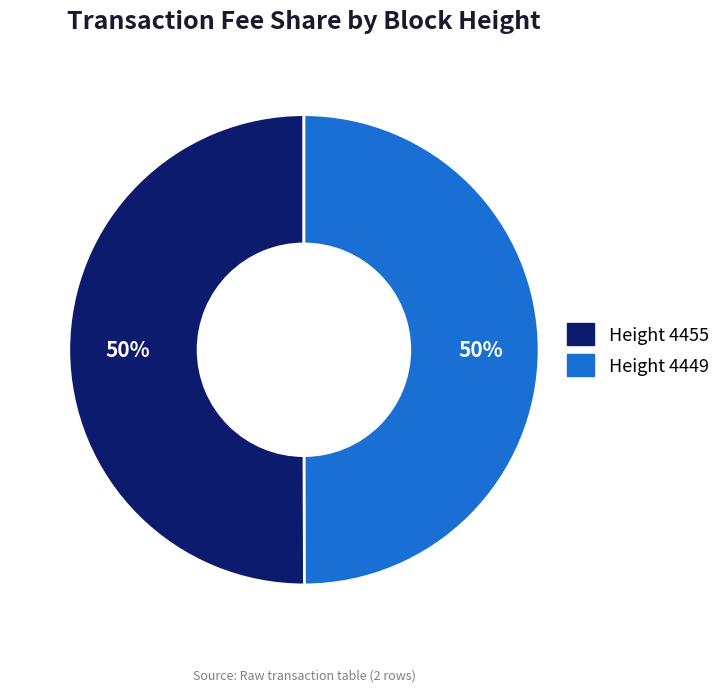

To the nearest percent, what is the average slice percentage?

50%